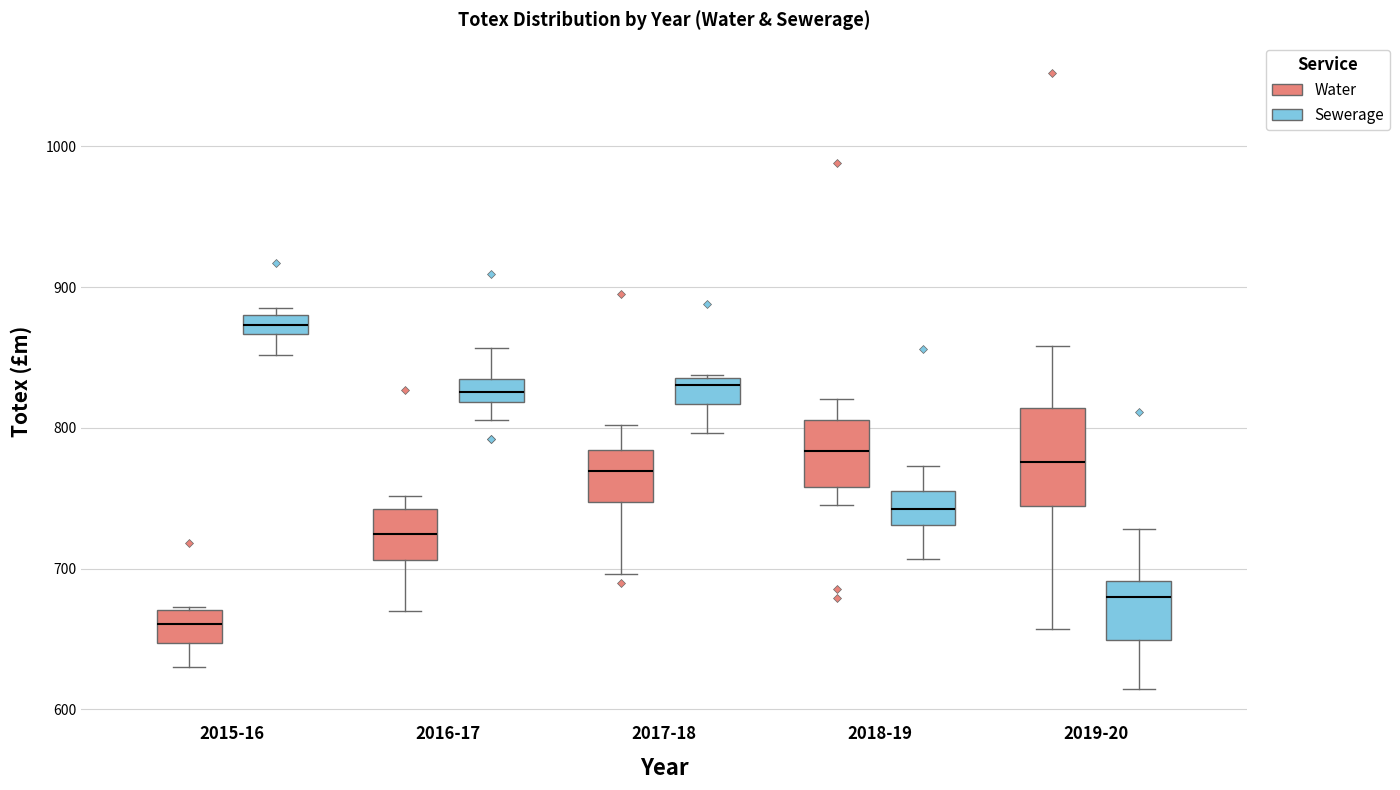

Comparing the boxes themselves (not the whiskers), which one is the tallest?

2019-20 (Water)